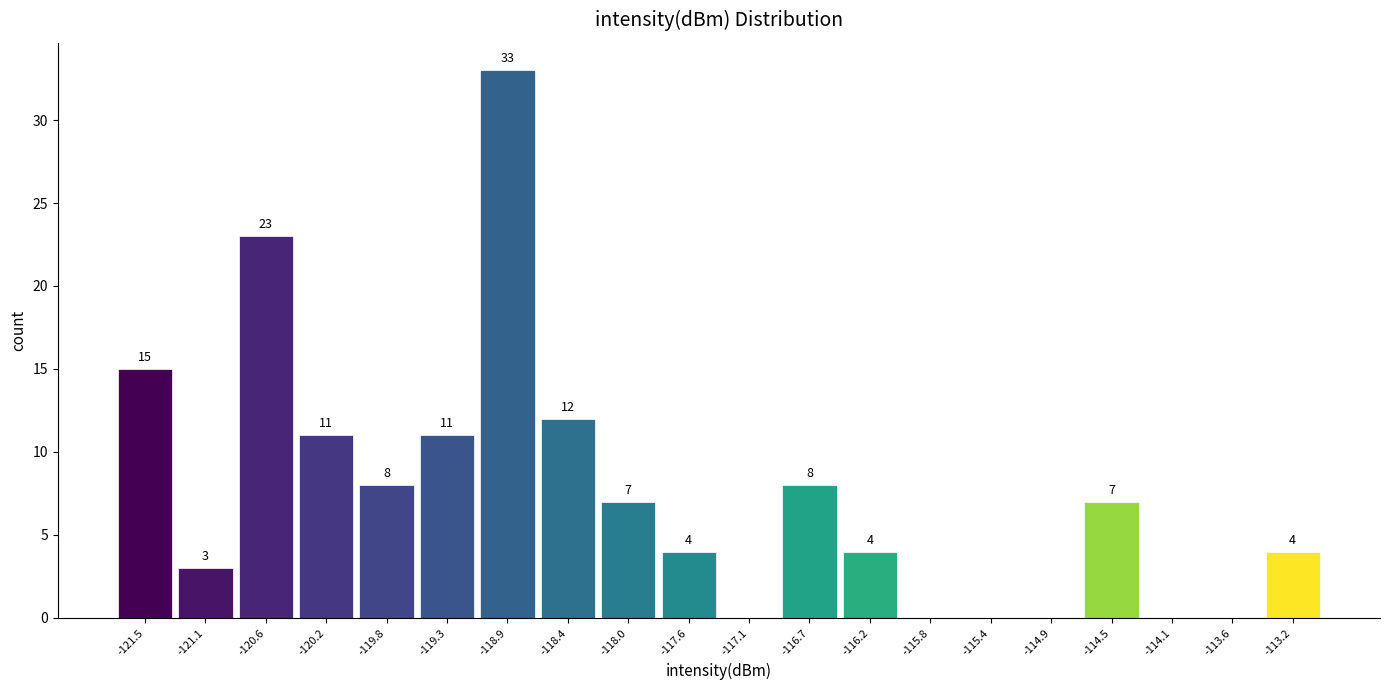

Over which range of the x-axis is the bar tallest?

-119.10 to -118.65